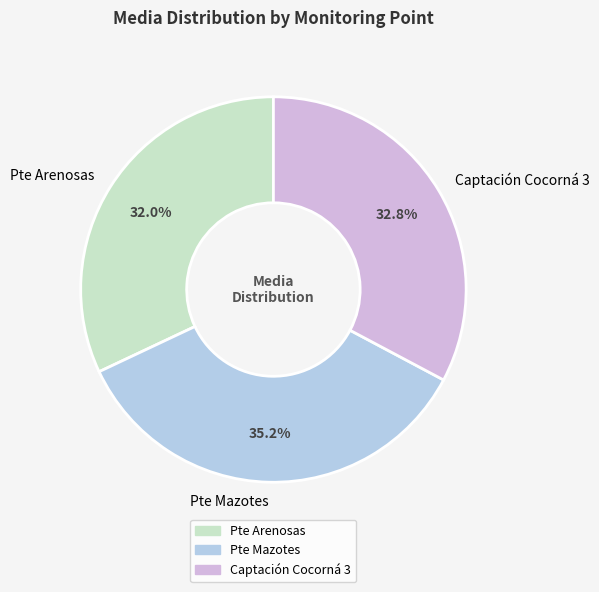

What percentage is the Pte Arenosas slice, to the nearest percent?

32%